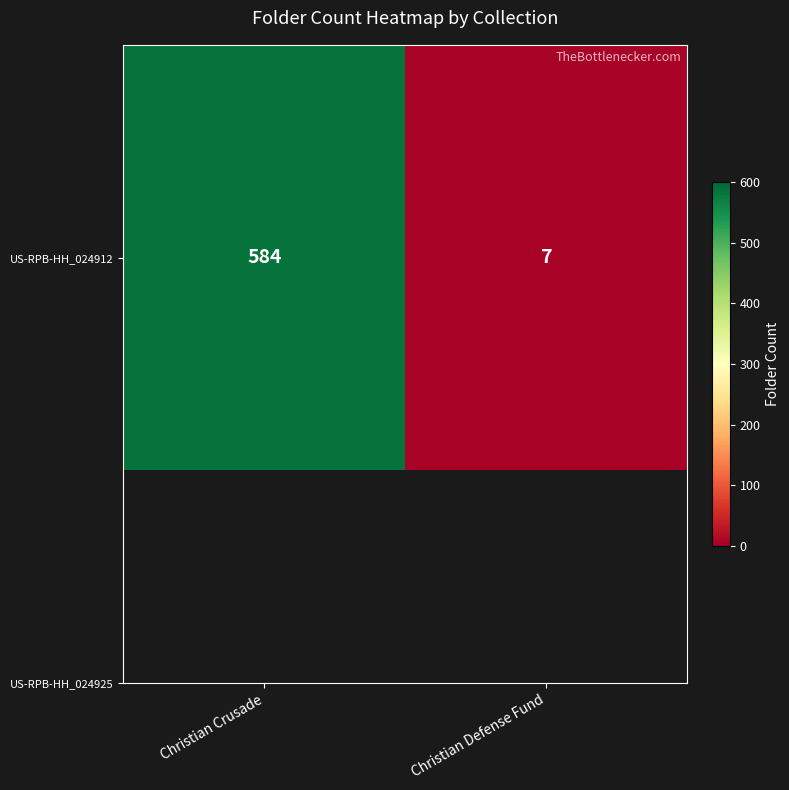

At which label is the value closest to 295?

Christian Defense Fund